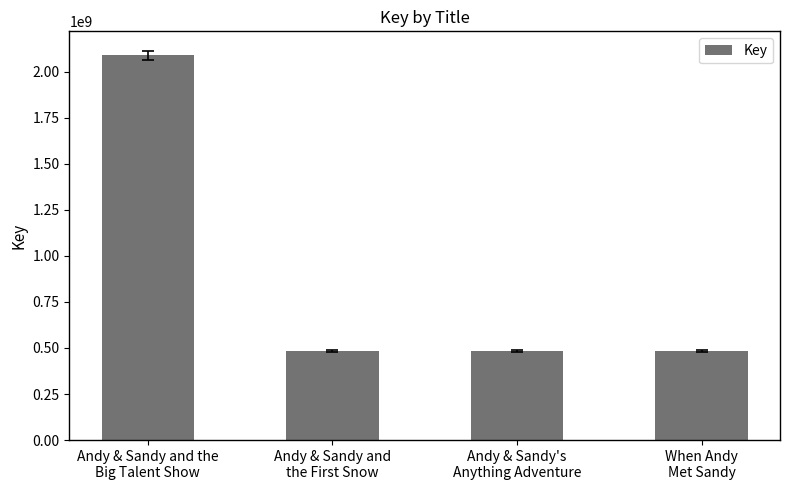

What is the maximum value shown in the chart?

2088400711